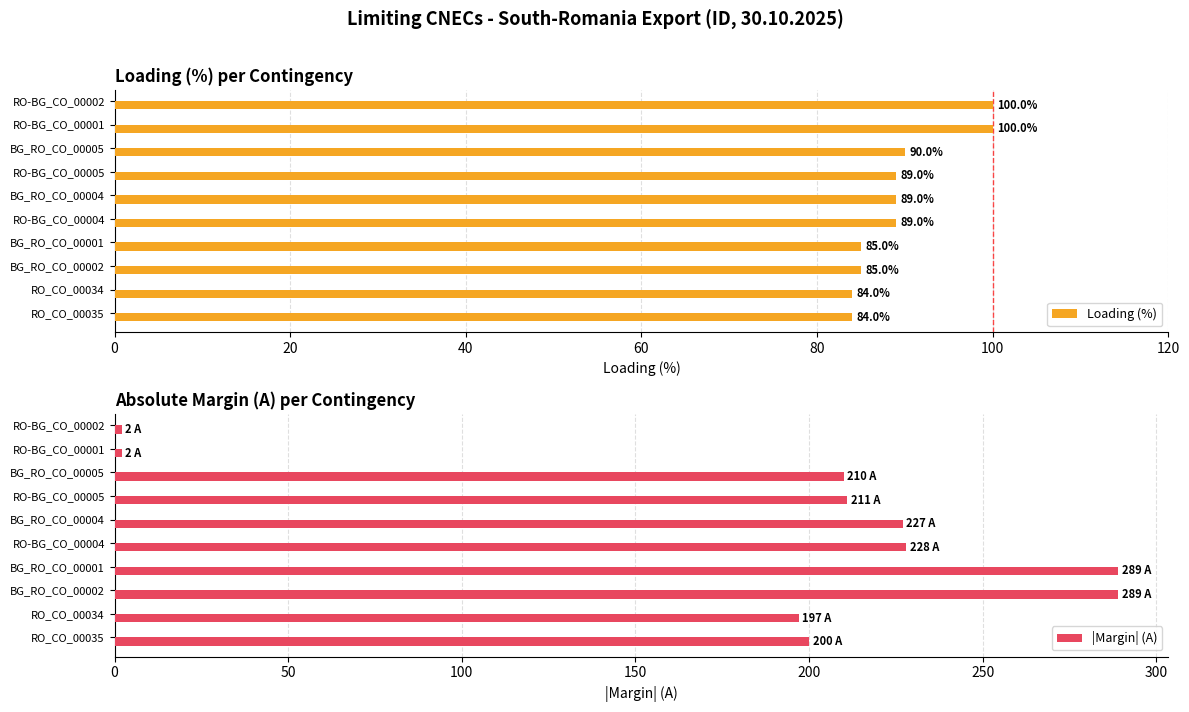

What is the difference between the maximum and second lowest values in the Loading (%) series?

16